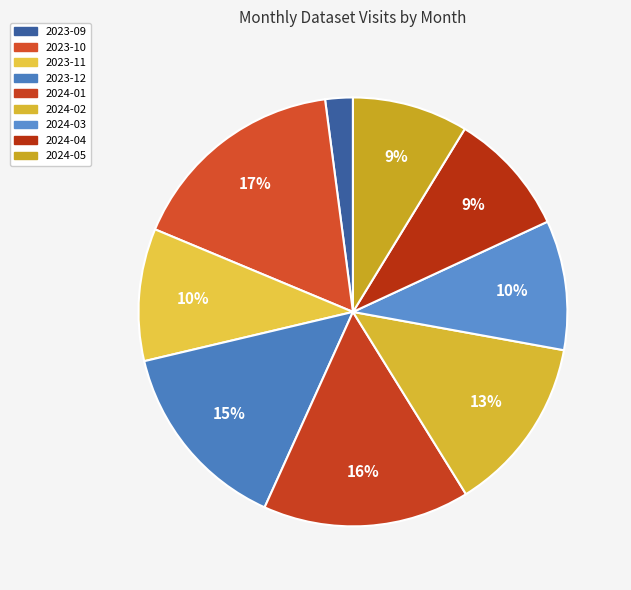

What is the largest slice in the pie chart?

2023-10